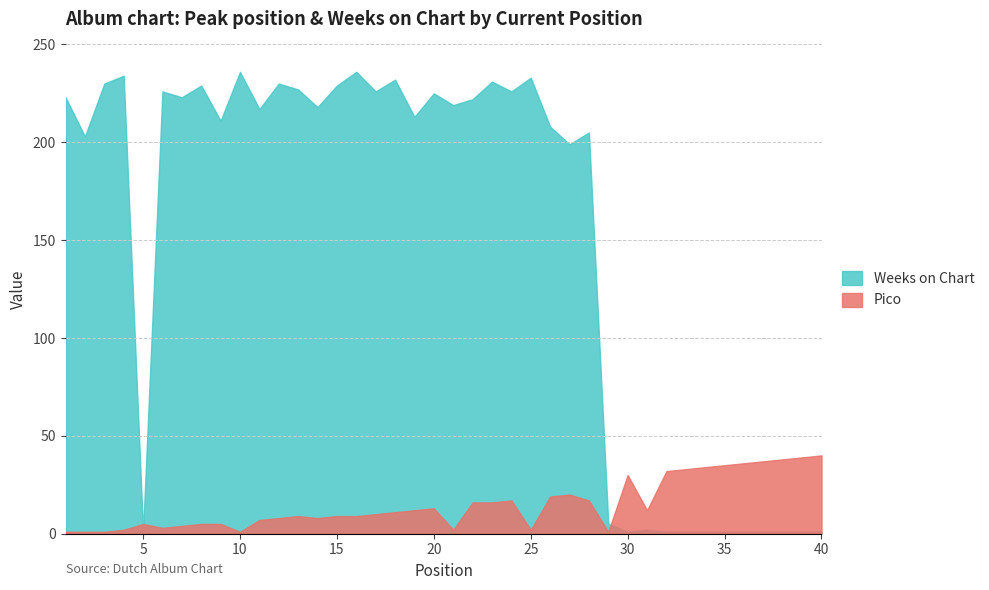

Reading left to right, transcribe all the data shown in this chart.

Pico: 1	1	1	2	5	3	4	5	5	1	7	8	9	8	9	9	10	11	12	13	2	16	16	17	2	19	20	17	1	30	12	32	33	34	35	36	37	38	39	40
Weeks on Chart: 223	203	230	234	1	226	223	229	211	236	217	230	227	218	229	236	226	232	213	225	219	222	231	226	233	208	199	205	5	1	2	1	1	1	1	1	1	1	1	1